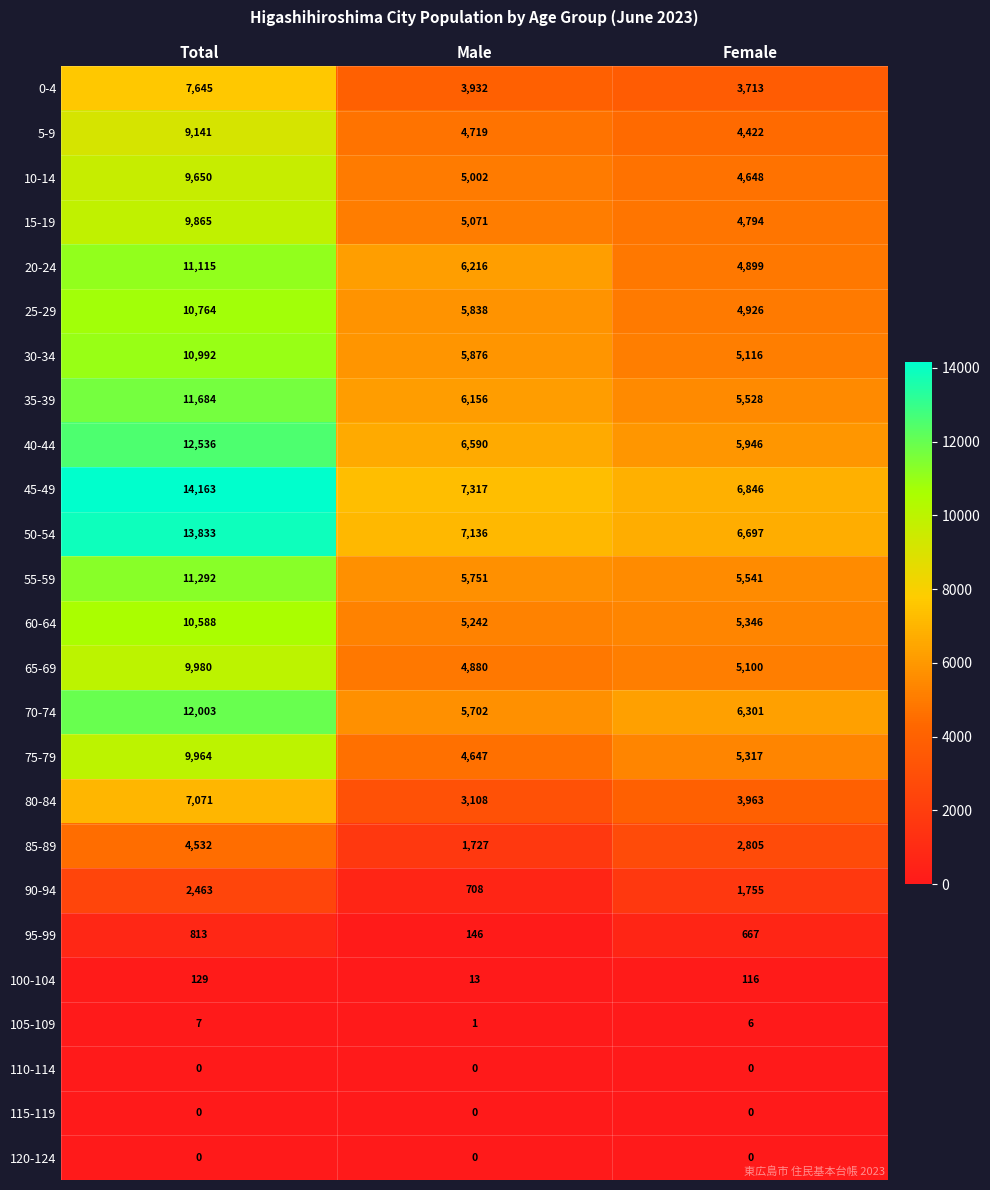

The value of 70-74 at Male is 2581. True or false?

False